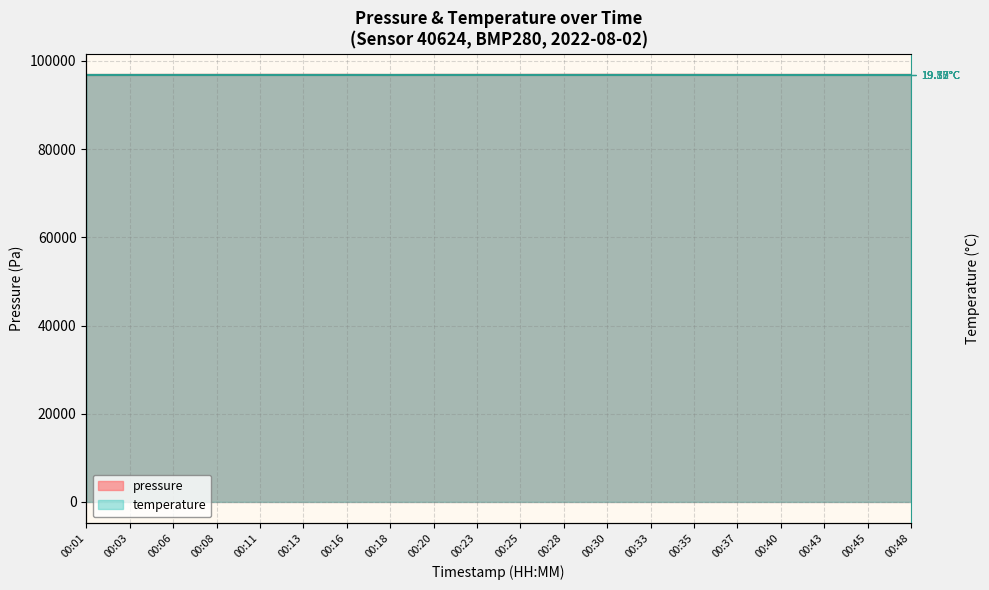

List the series in order of their overall mean, lowest first.

temperature, pressure